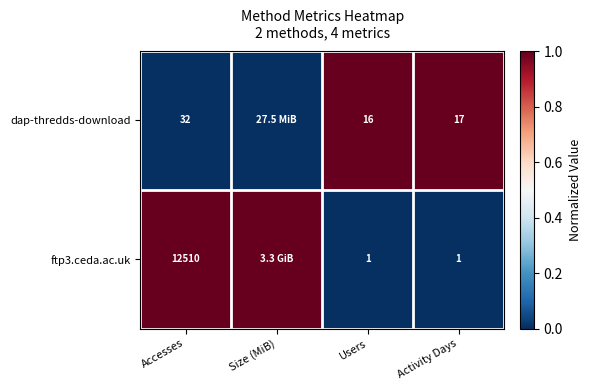

What is the total value across all series at Accesses?

12542